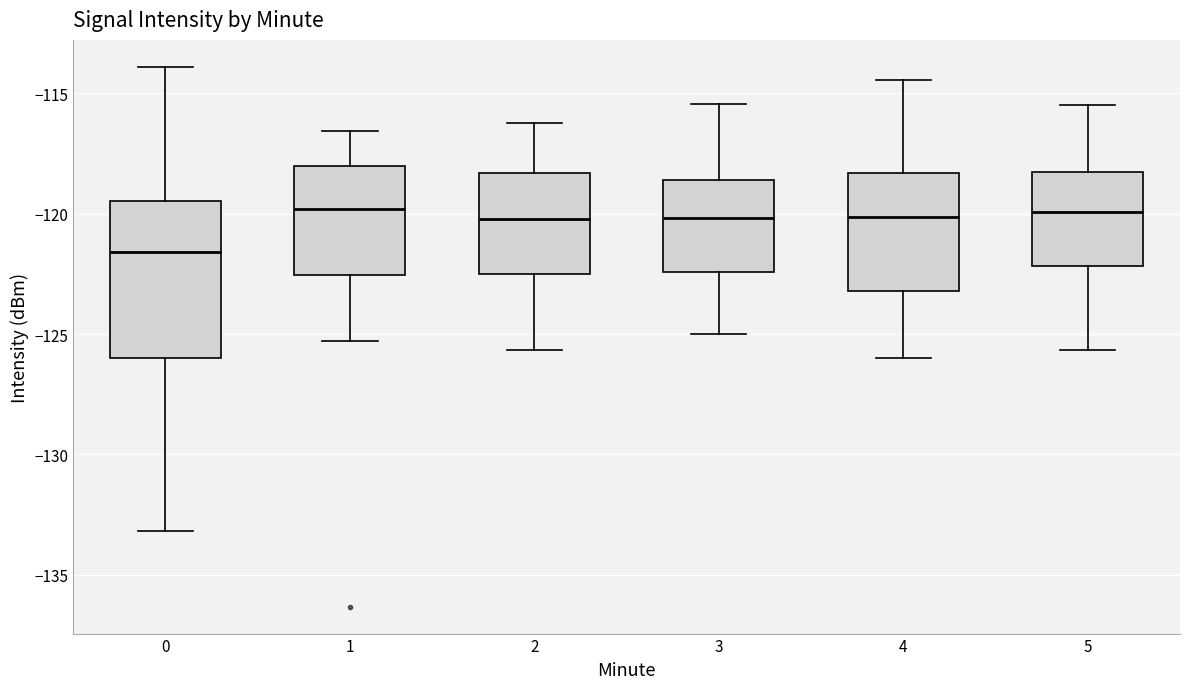

Reading left to right, read every box against the y-axis: the position of its median line, the range the box covers, and the ends of its whiskers. The values are not printed on the chart, so give them approximately, as read against the axis.

0: median -121.5, box -126.0 to -119.5, whiskers -133.0 to -114.0
1: median -120.0, box -122.5 to -118.0, whiskers -125.5 to -116.5
2: median -120.0, box -122.5 to -118.5, whiskers -125.5 to -116.0
3: median -120.0, box -122.5 to -118.5, whiskers -125.0 to -115.5
4: median -120.0, box -123.0 to -118.5, whiskers -126.0 to -114.5
5: median -120.0, box -122.0 to -118.5, whiskers -125.5 to -115.5